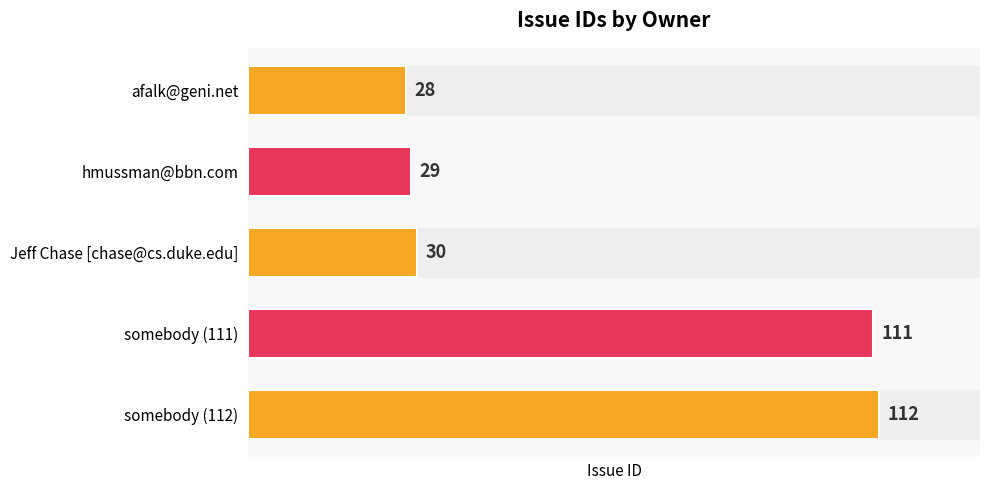

Reading bottom to top, extract all data points from this chart.

somebody (112)=112	somebody (111)=111	Jeff Chase [chase@cs.duke.edu]=30	hmussman@bbn.com=29	afalk@geni.net=28